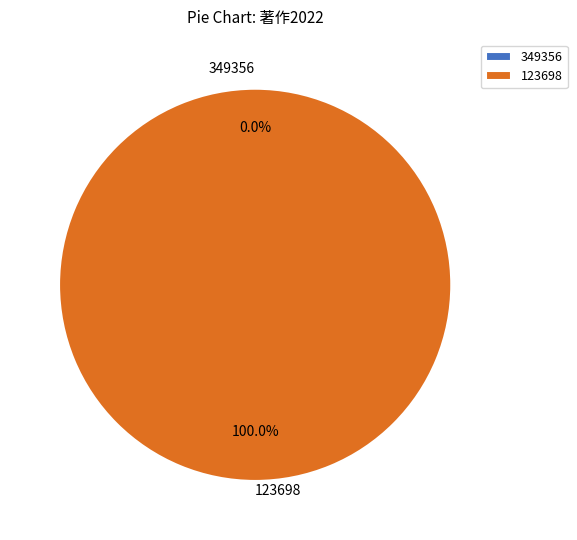

How many slices are in this pie chart?

2